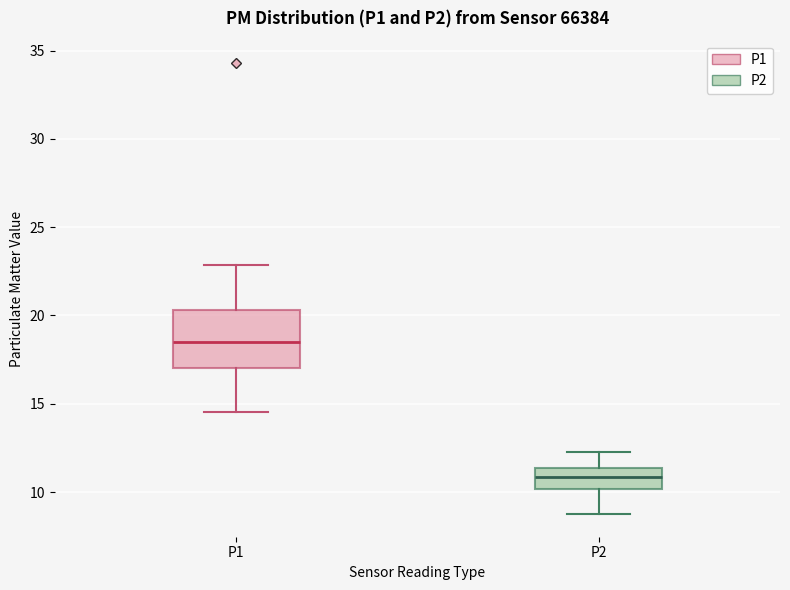

Which box is the tallest, from its lower edge to its upper edge?

P1